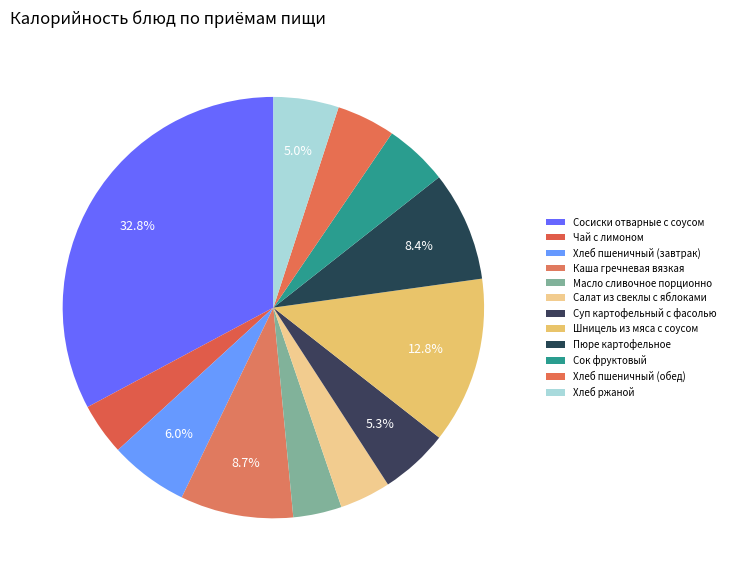

How many slices are in this pie chart?

12